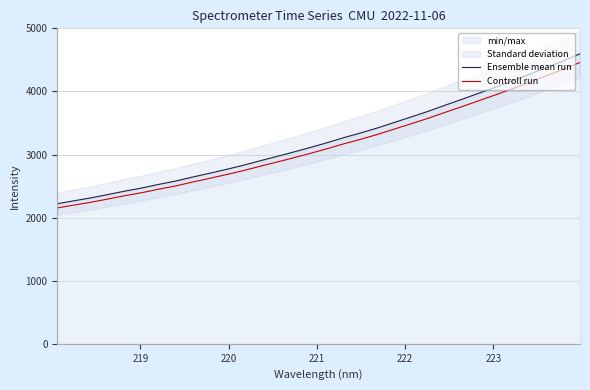

What is the lowest value of the Controll run series?

2153.5